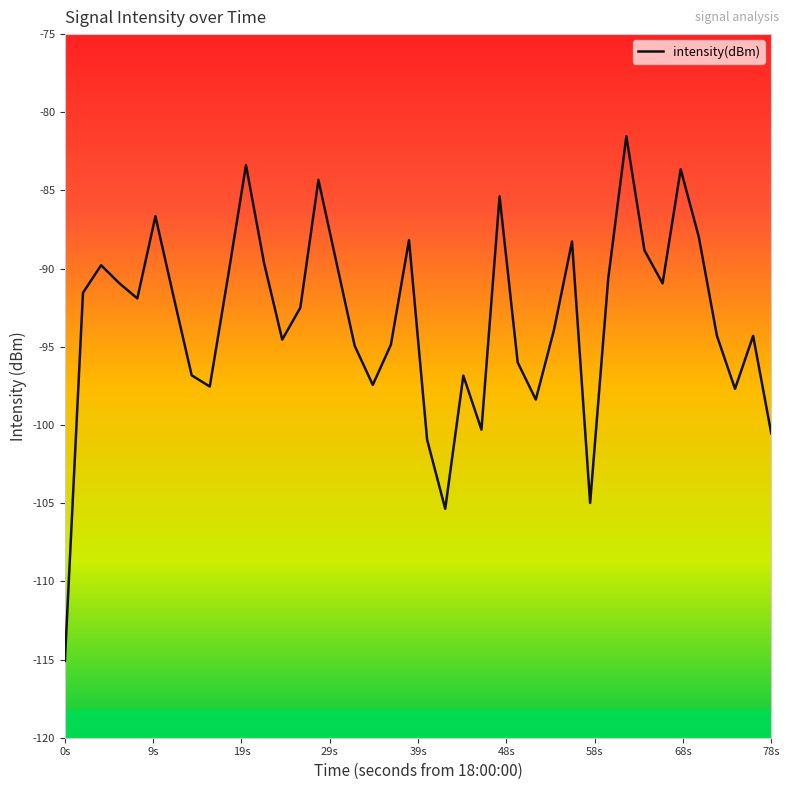

What is the difference between the maximum and minimum values?

33.6